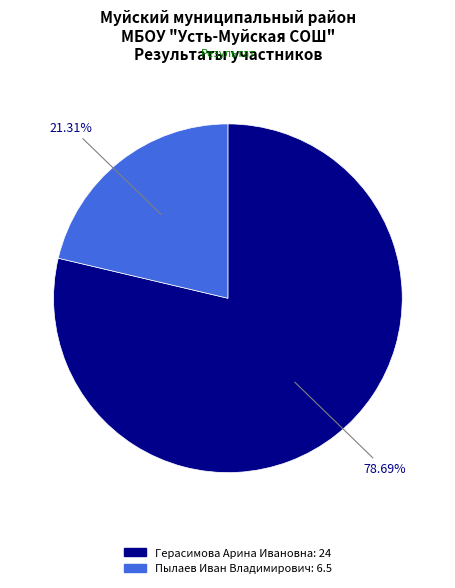

To the nearest percent, what is the difference between the Герасимова Арина Ивановна and Пылаев Иван Владимирович slice percentages?

57%